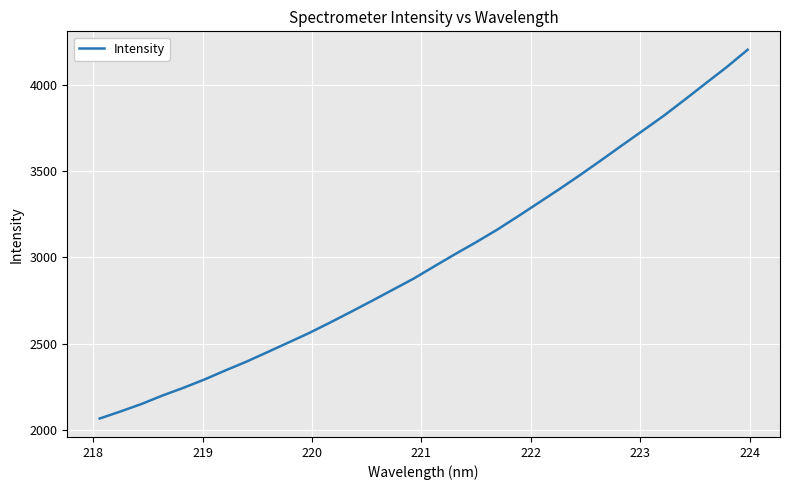

What is the greatest value displayed?

4201.3